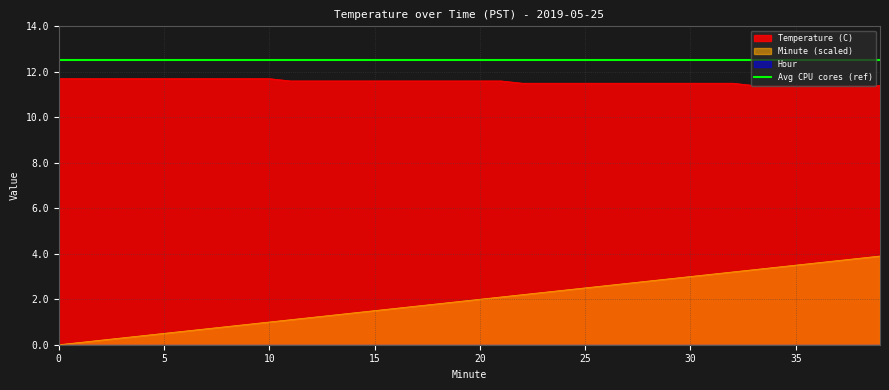

What is the lowest value of the Avg CPU cores (ref) series?

12.5